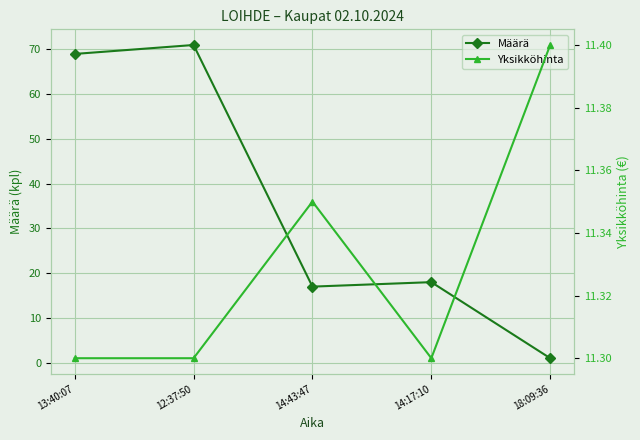

What is the difference between the second highest and minimum values in the Määrä series?

68